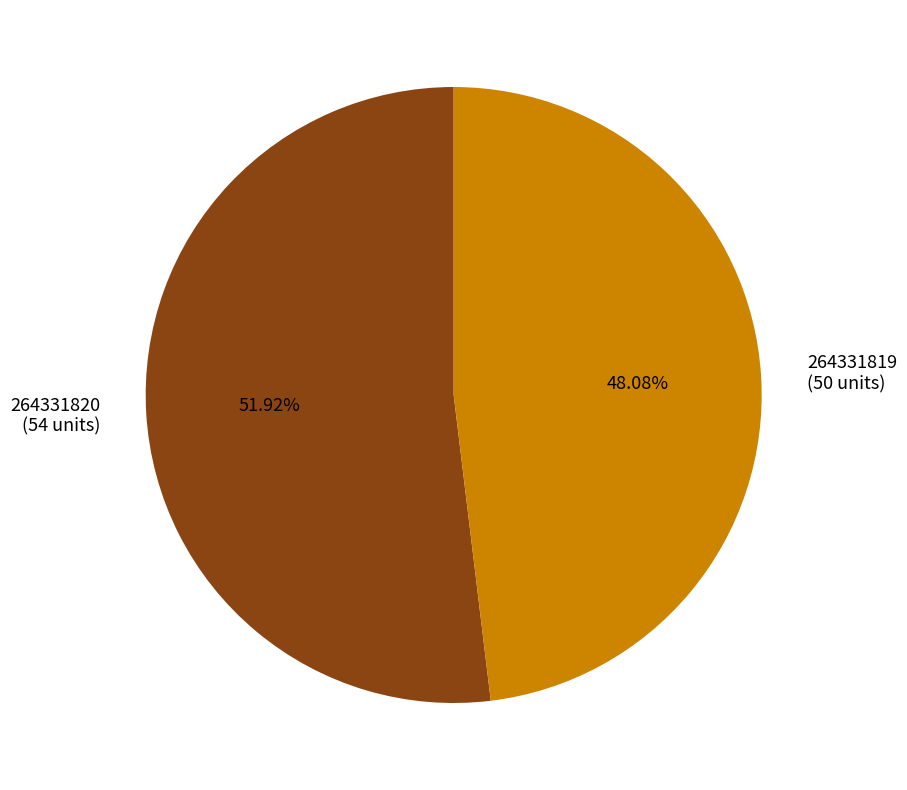

Which category has the smallest portion of the pie?

264331819